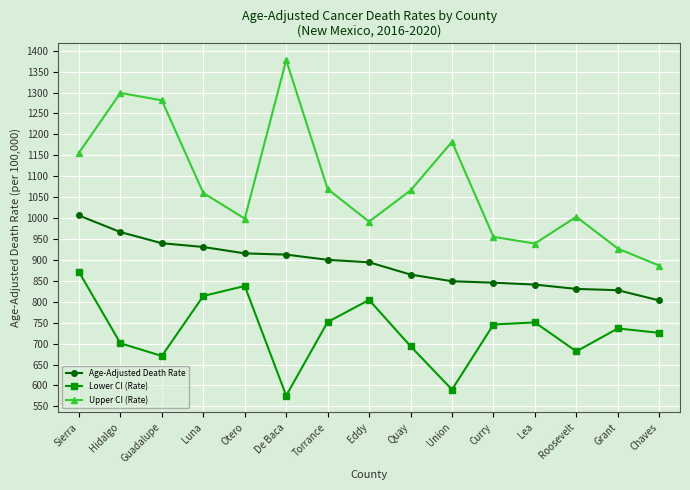

What is the value of the Lower CI (Rate) point at the 11th from the left?

745.6